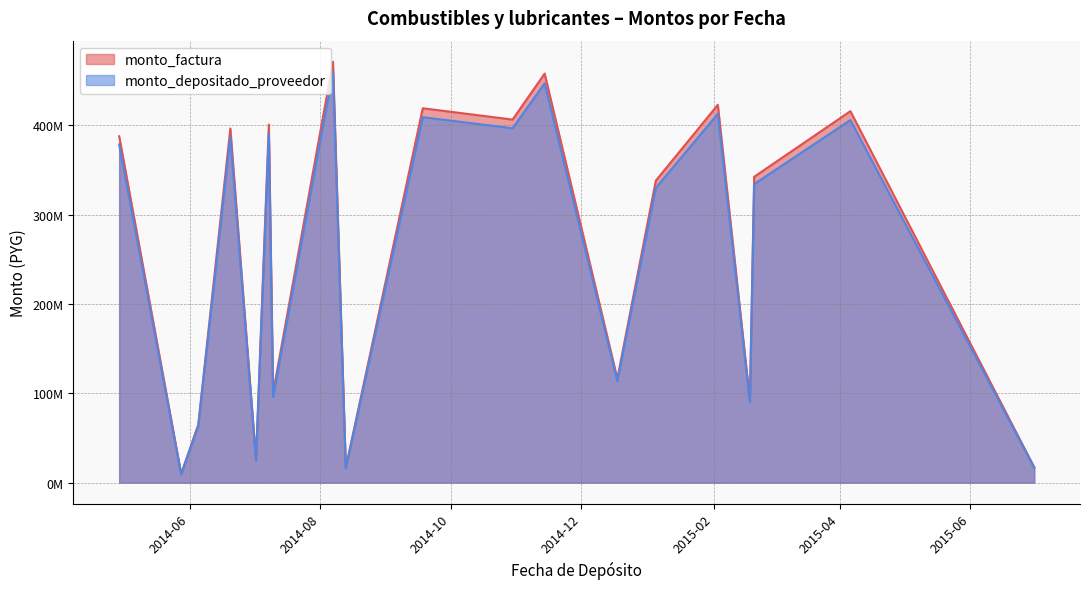

At how many categories does at least one series exceed 356775600?

9